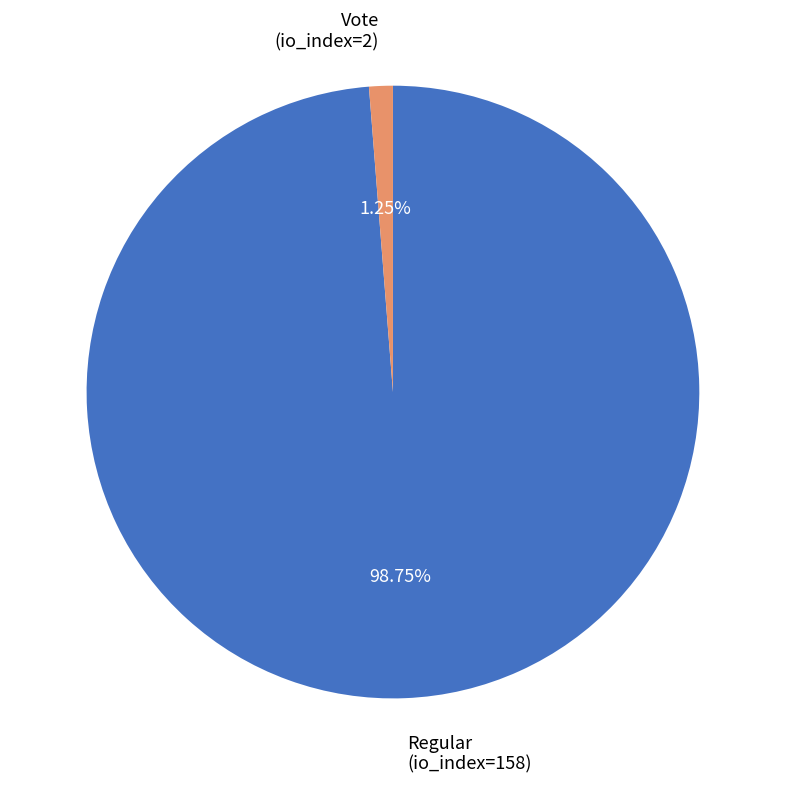

What percentage is the Regular (io_index=158) slice, to the nearest percent?

99%